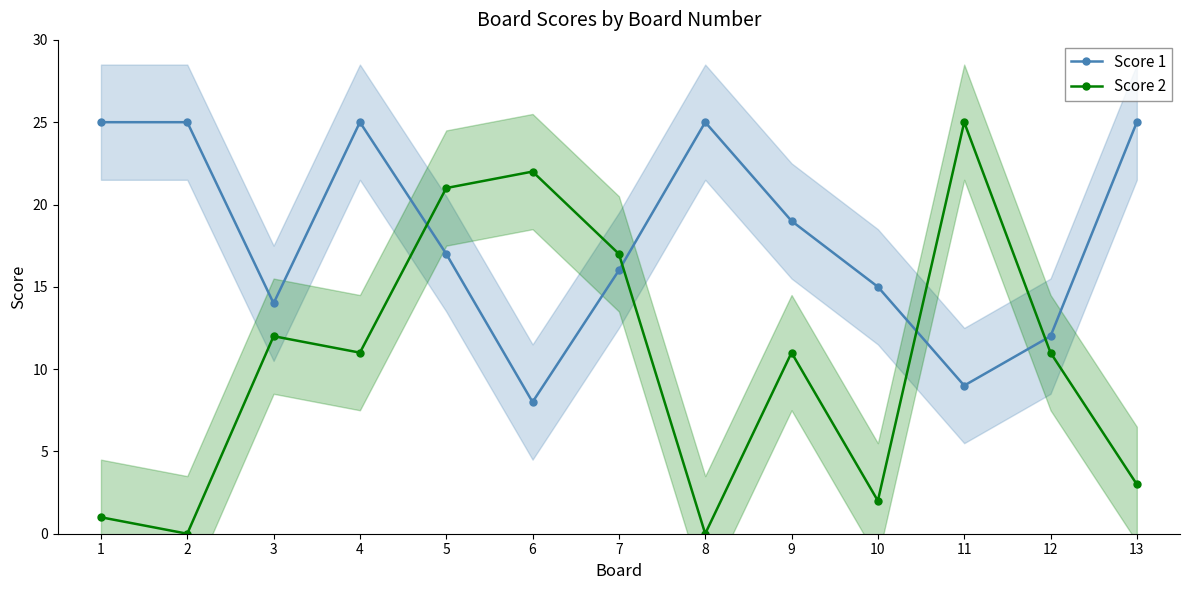

Reading left to right, list all the values displayed in this chart.

Score 1: 1=25	2=25	3=14	4=25	5=17	6=8	7=16	8=25	9=19	10=15	11=9	12=12	13=25
Score 2: 1=1	2=0	3=12	4=11	5=21	6=22	7=17	8=0	9=11	10=2	11=25	12=11	13=3